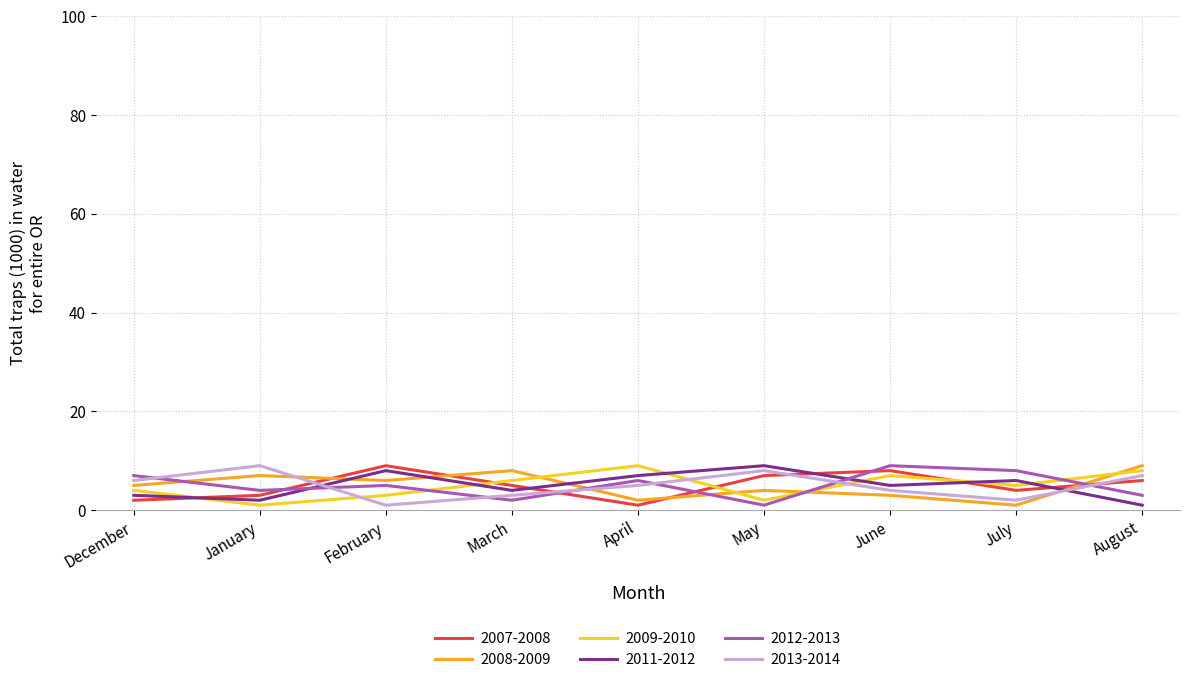

What is the difference between the highest and lowest values at December?

5